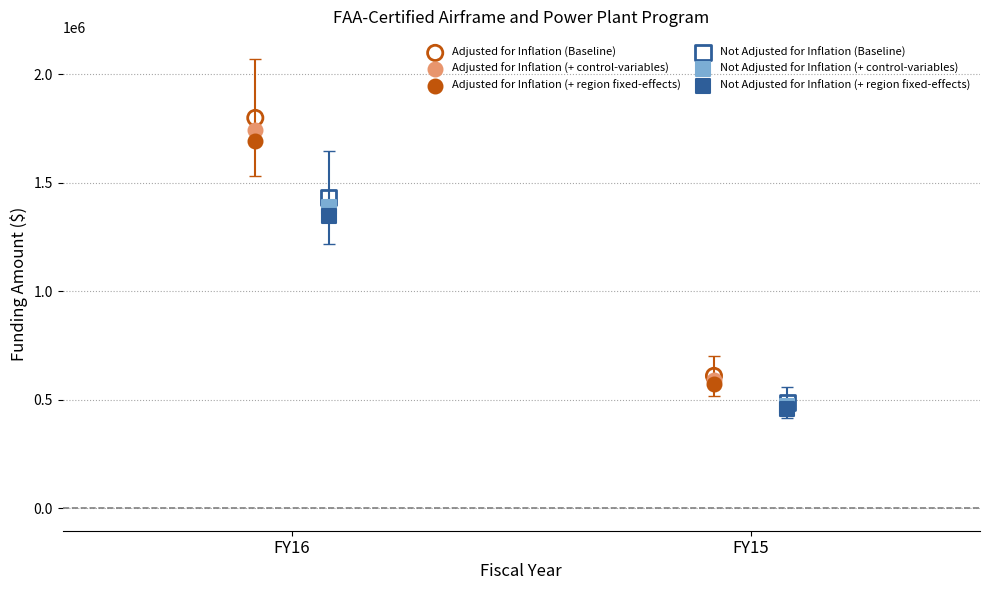

Which series has the widest spread of Y values?

Adjusted for Inflation (Baseline)